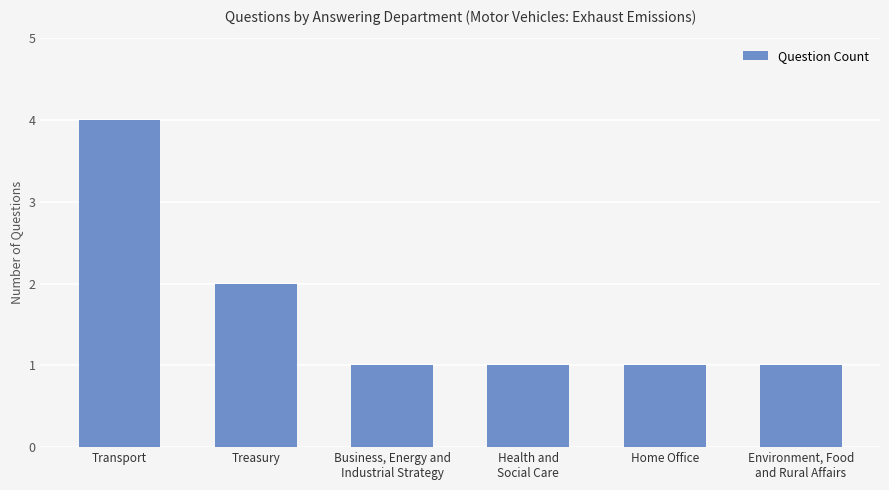

The value at Environment, Food
and Rural Affairs is 1. True or false?

True